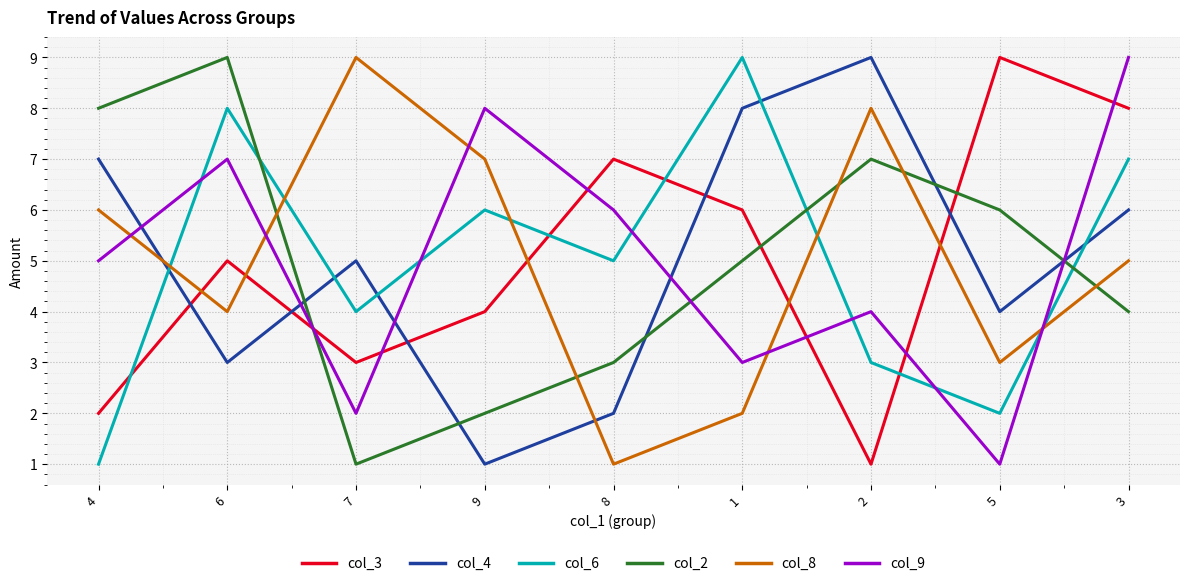

Reading left to right, extract all data points from this chart.

col_3: 2	5	3	4	7	6	1	9	8
col_4: 7	3	5	1	2	8	9	4	6
col_6: 1	8	4	6	5	9	3	2	7
col_2: 8	9	1	2	3	5	7	6	4
col_8: 6	4	9	7	1	2	8	3	5
col_9: 5	7	2	8	6	3	4	1	9